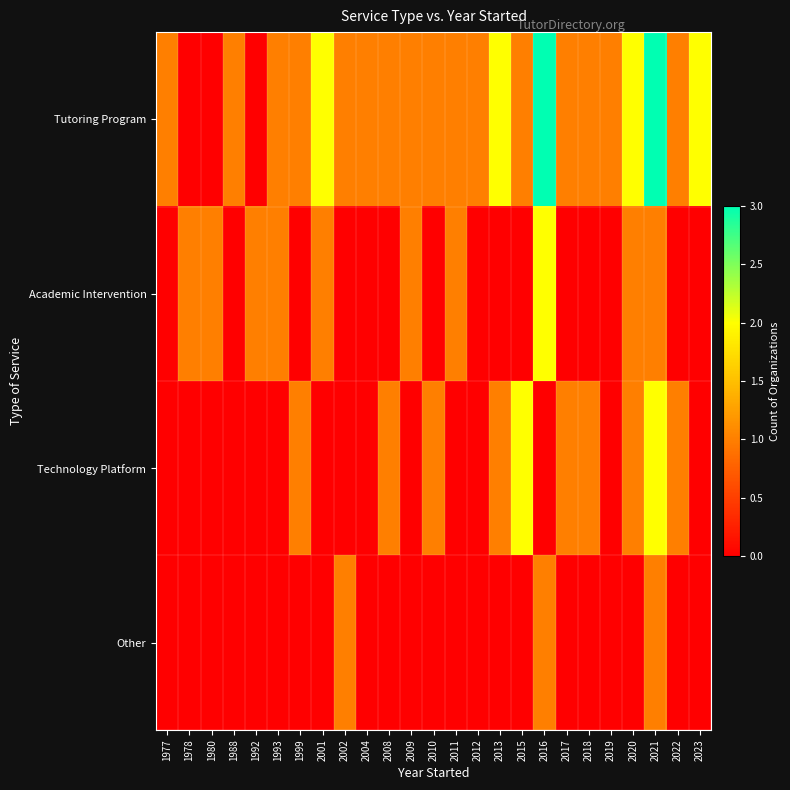

Between 2008 and 1978, which is larger?

2008